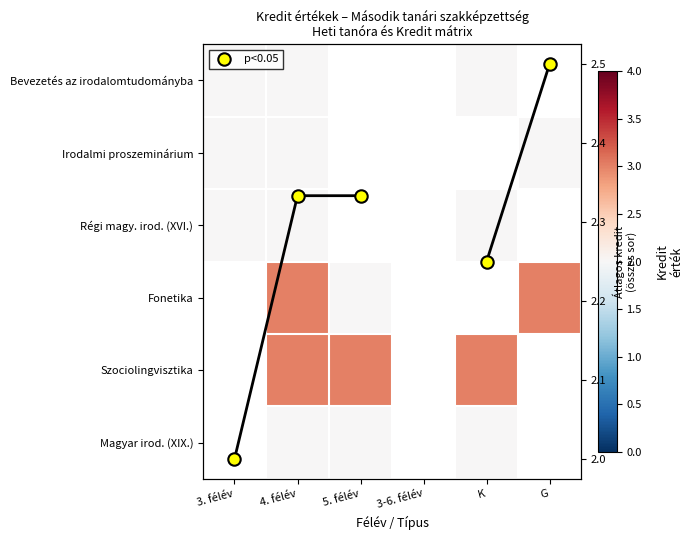

Between 4. félév and G, which series saw the biggest shift?

p<0.05